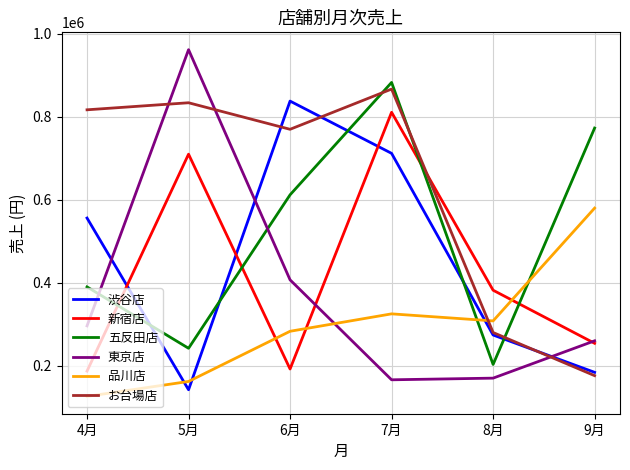

At 4月, list the series in order from largest to smallest.

お台場店, 渋谷店, 五反田店, 東京店, 新宿店, 品川店